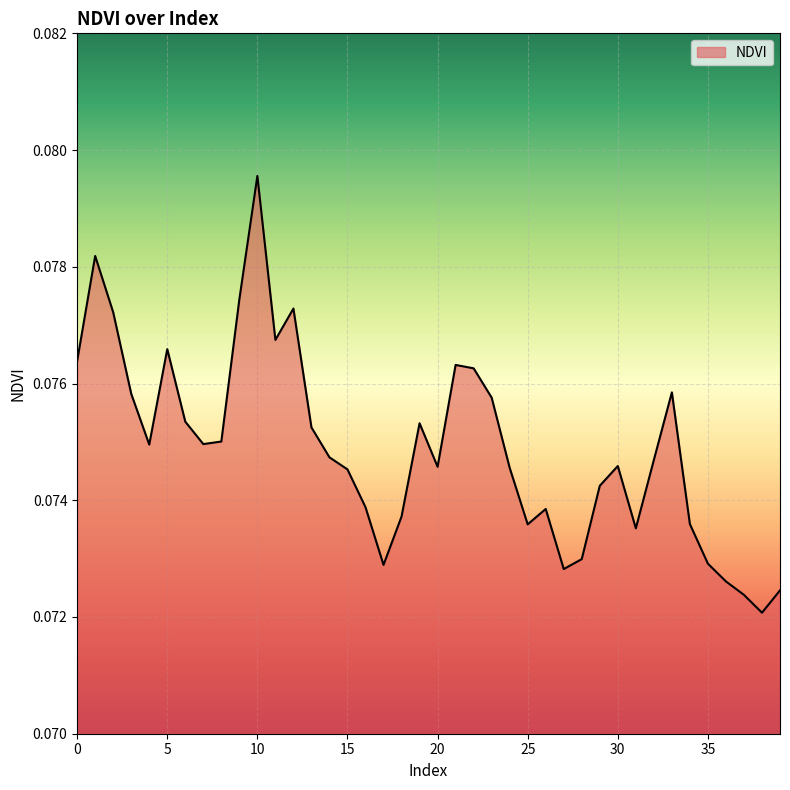

How many lines are shown in the chart?

1